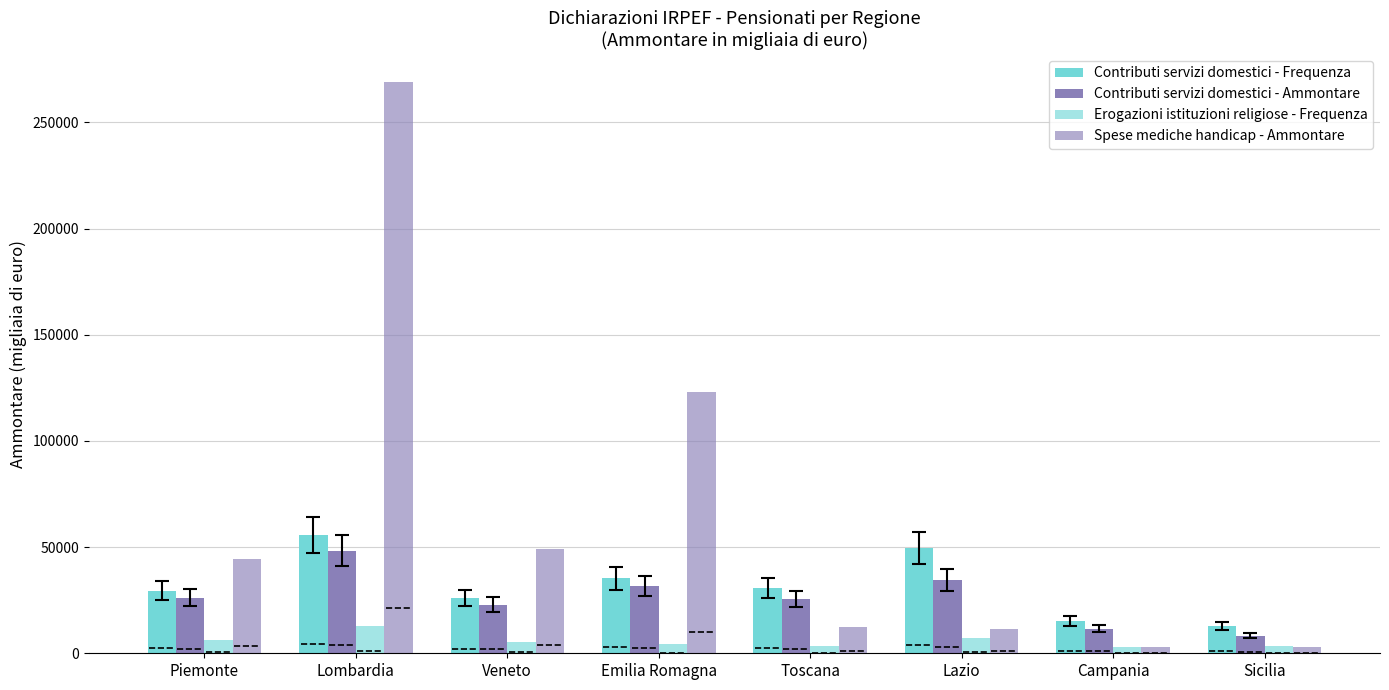

What is the minimum value for Contributi servizi domestici - Ammontare?

8200